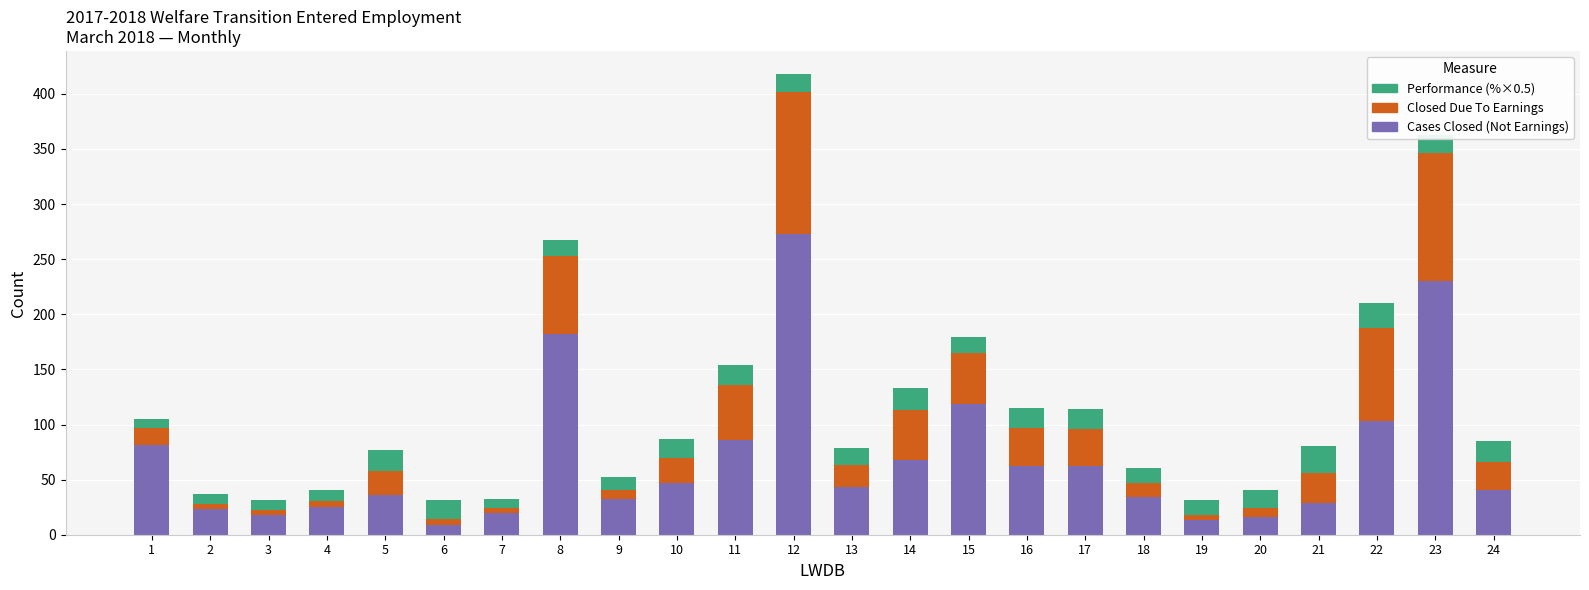

Is it true that Cases Closed (Not Earnings) equals 110.4 at 23?

False